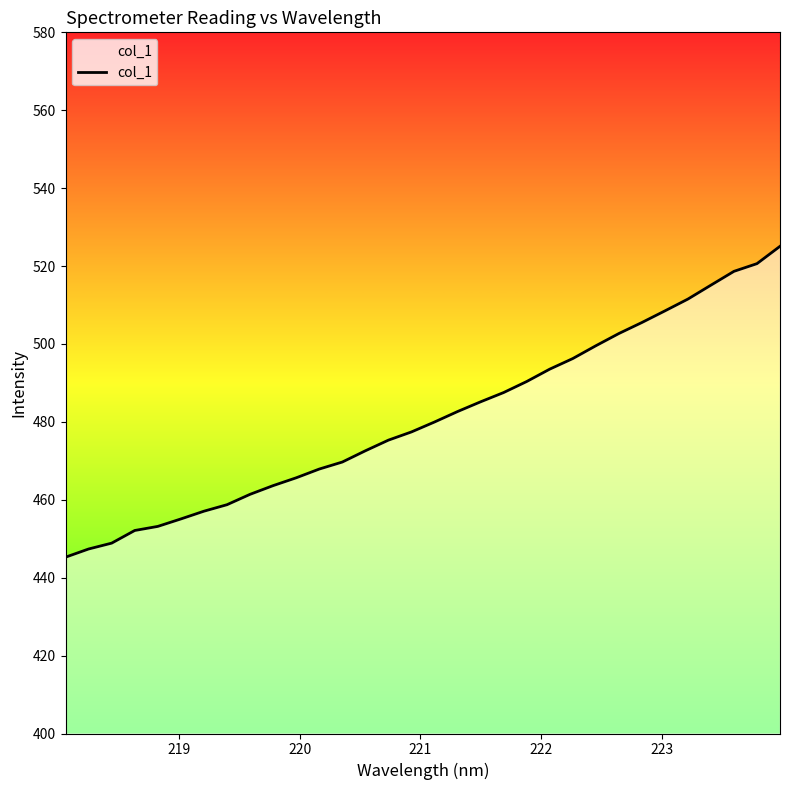

What is the minimum value shown in the chart?

445.3